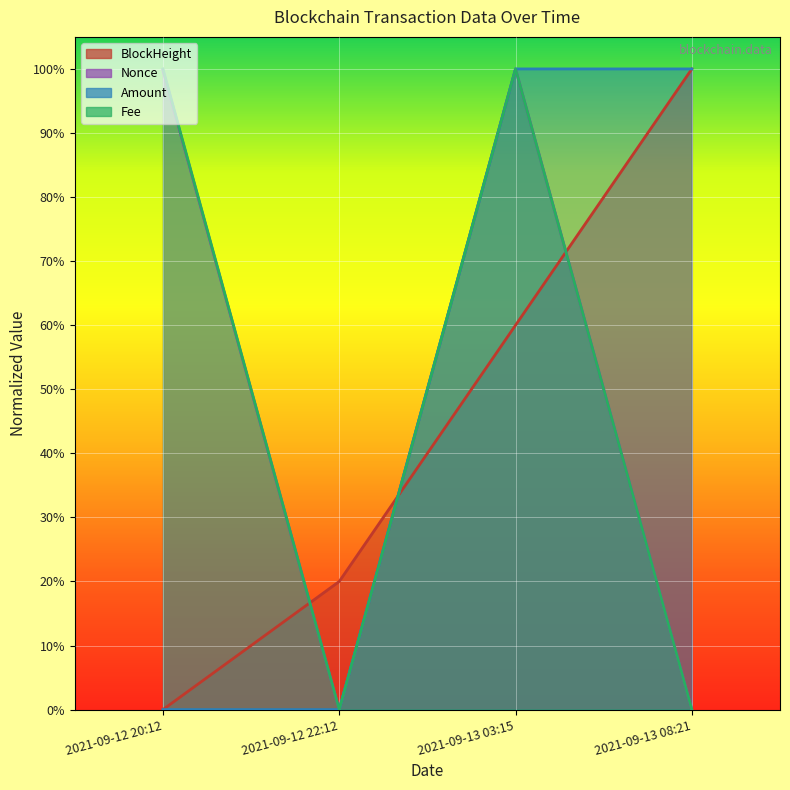

True or false: BlockHeight has a value of 0.1 at 2021-09-12 22:12.

False